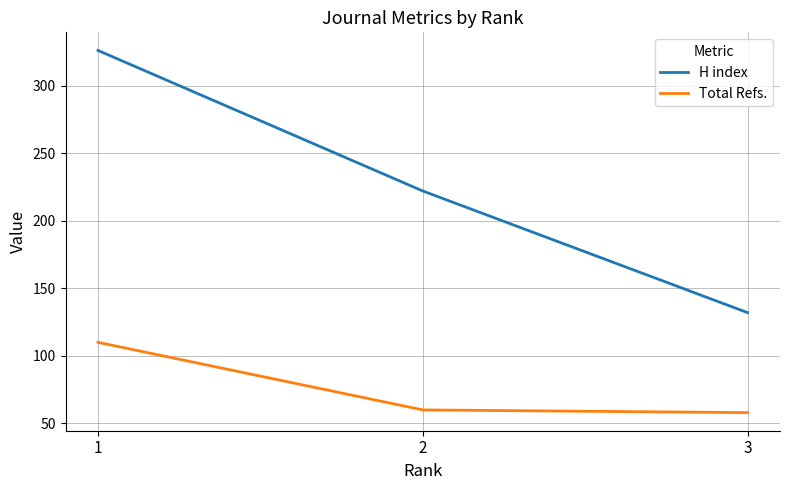

Which series changed the most between 1 and 3?

H index